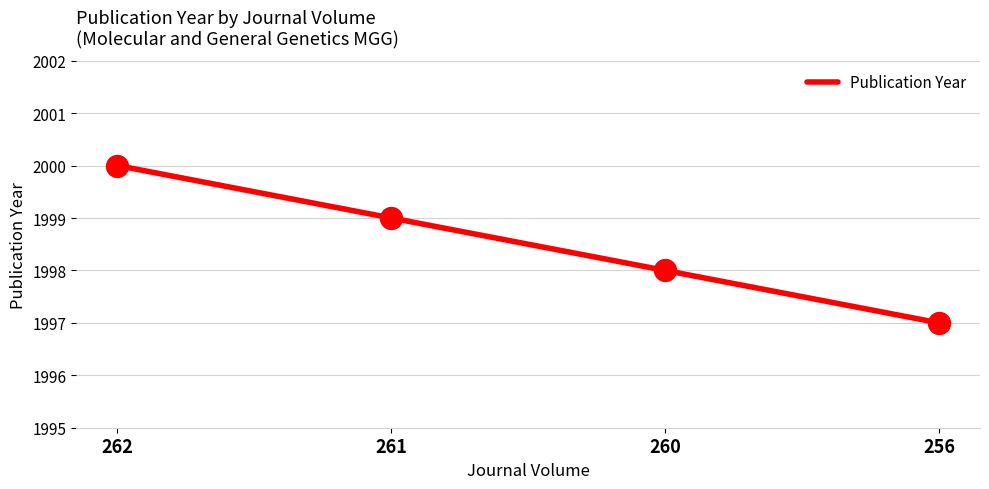

What is the ratio of the value at 256 to the value at 262?

1.0